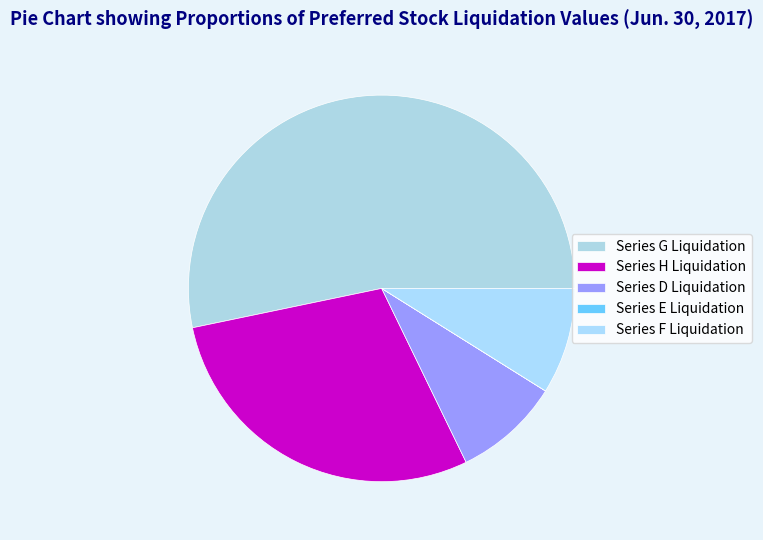

To the nearest percent, what is the average slice percentage?

20%